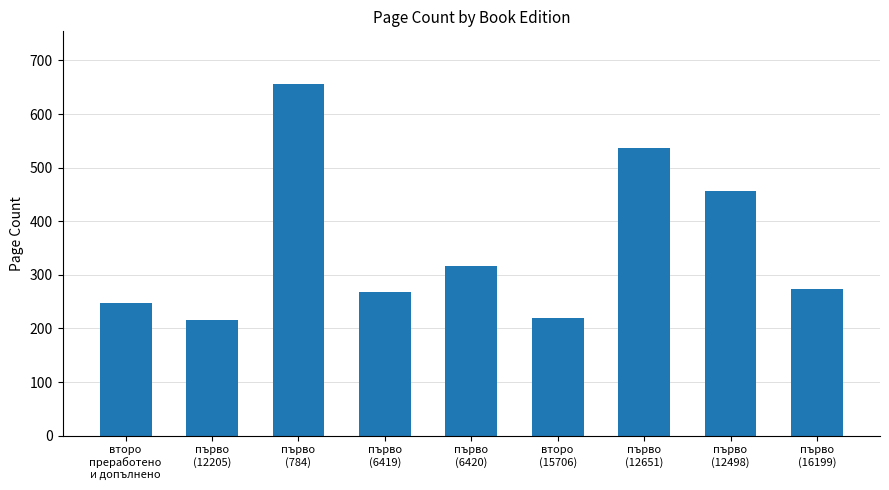

How many bars are there in total?

9